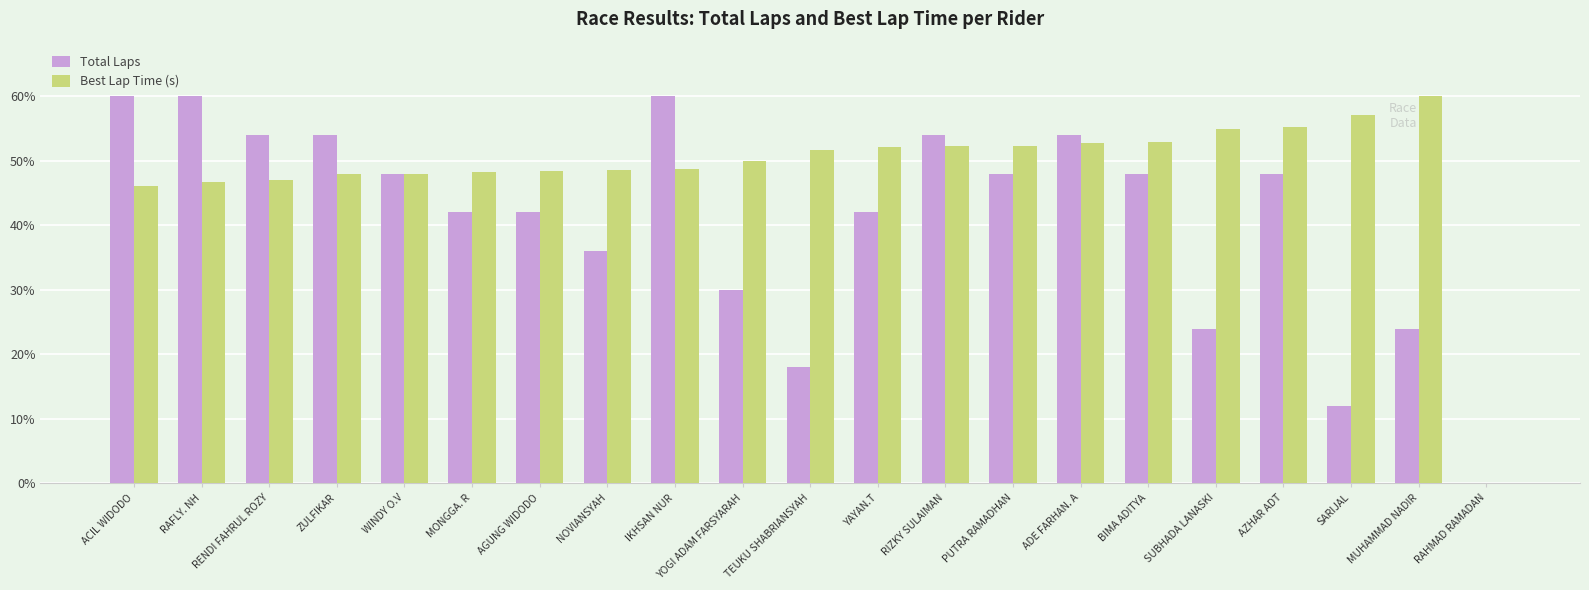

What is the total value across all series at MONGGA. R?

90.3